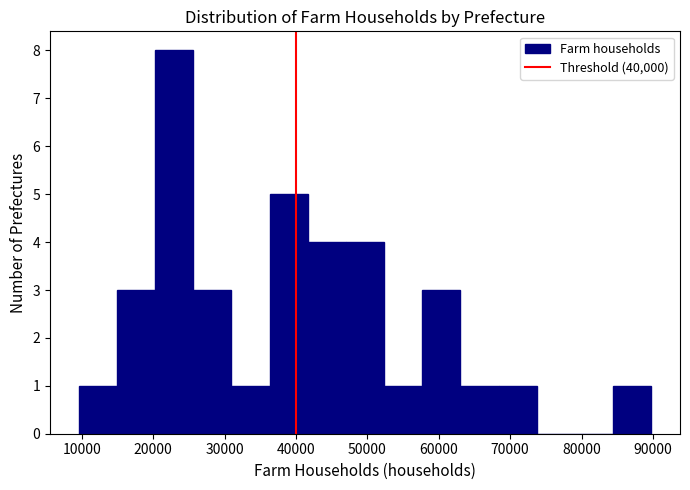

Which range on the x-axis has the tallest bar?

20000 to 26000